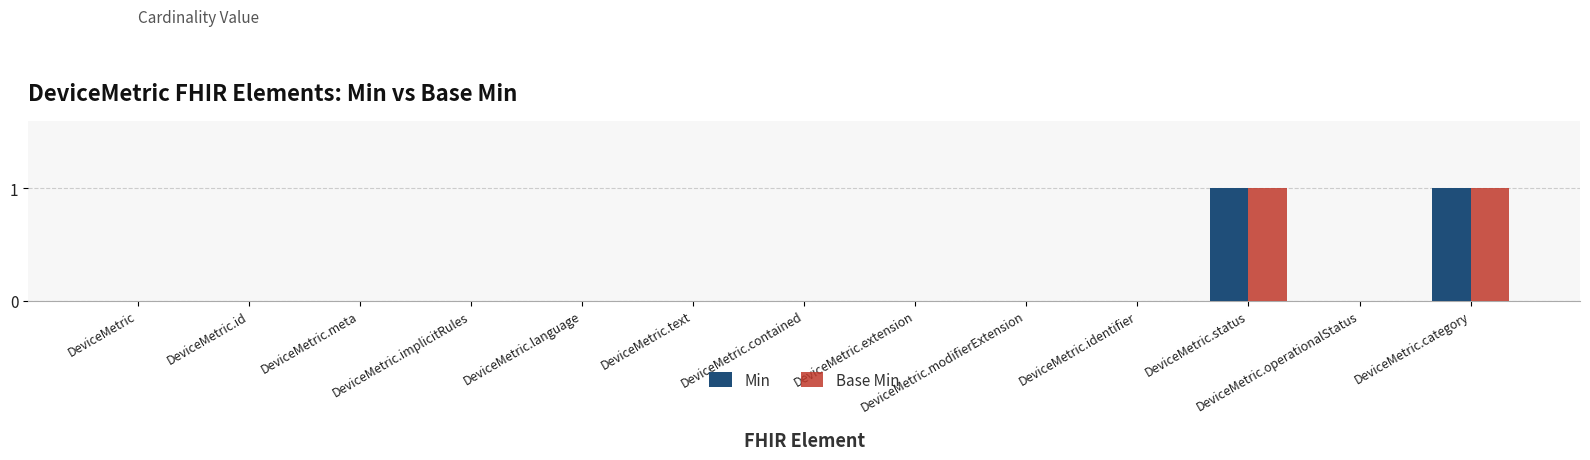

Is it true that Base Min equals 0 at DeviceMetric.modifierExtension?

True